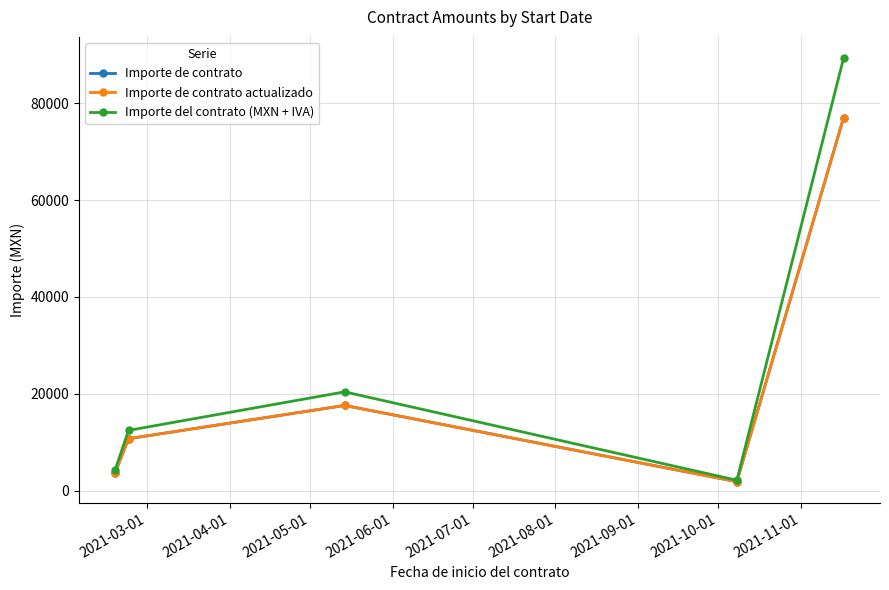

Does the chart have visible grid lines?

Yes